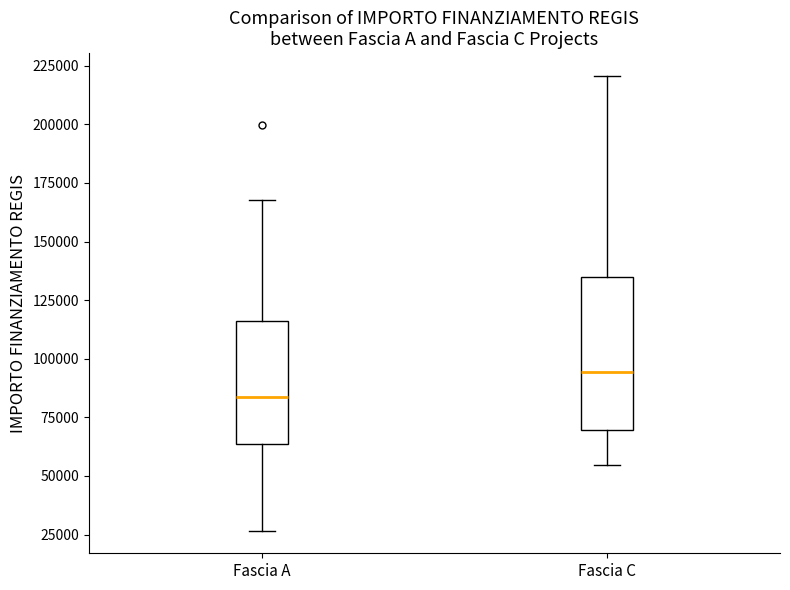

Which box is the tallest, from its lower edge to its upper edge?

Fascia C